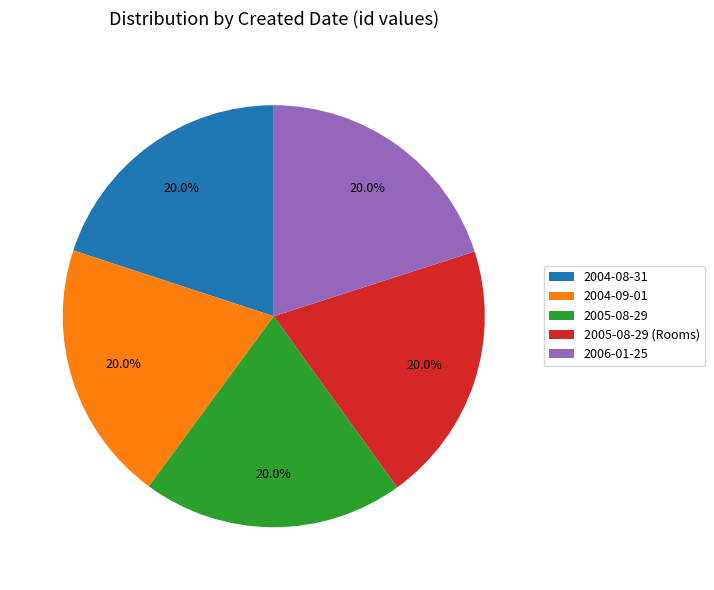

How many slices are in this pie chart?

5